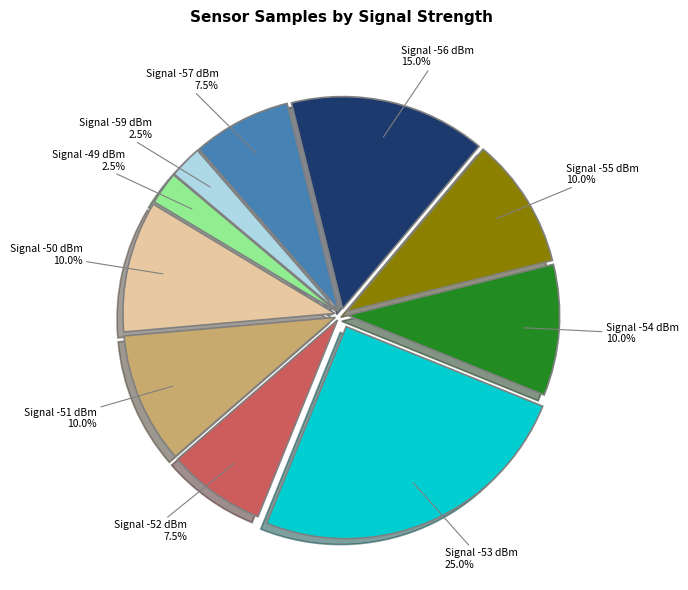

What is the largest slice in the pie chart?

Signal -53 dBm